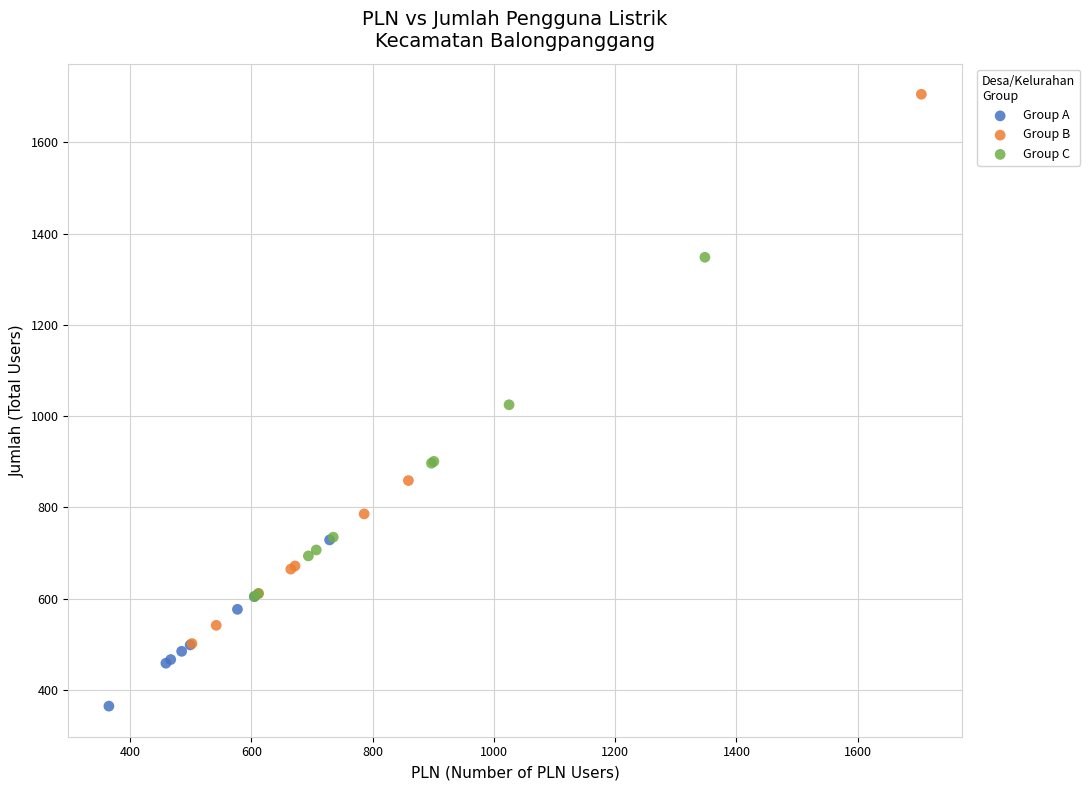

Which series has the largest Y range (max minus min)?

Group B